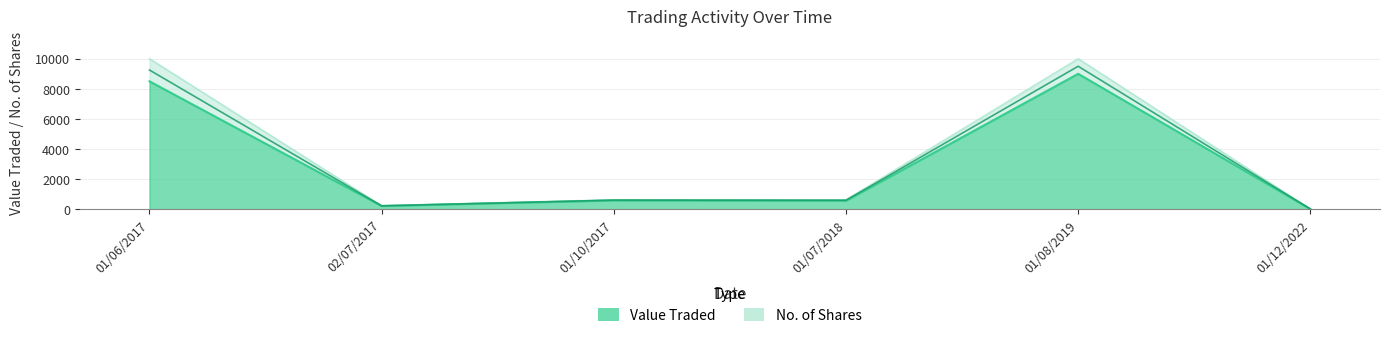

True or false: No. of Shares and Value Traded intersect in this chart.

False